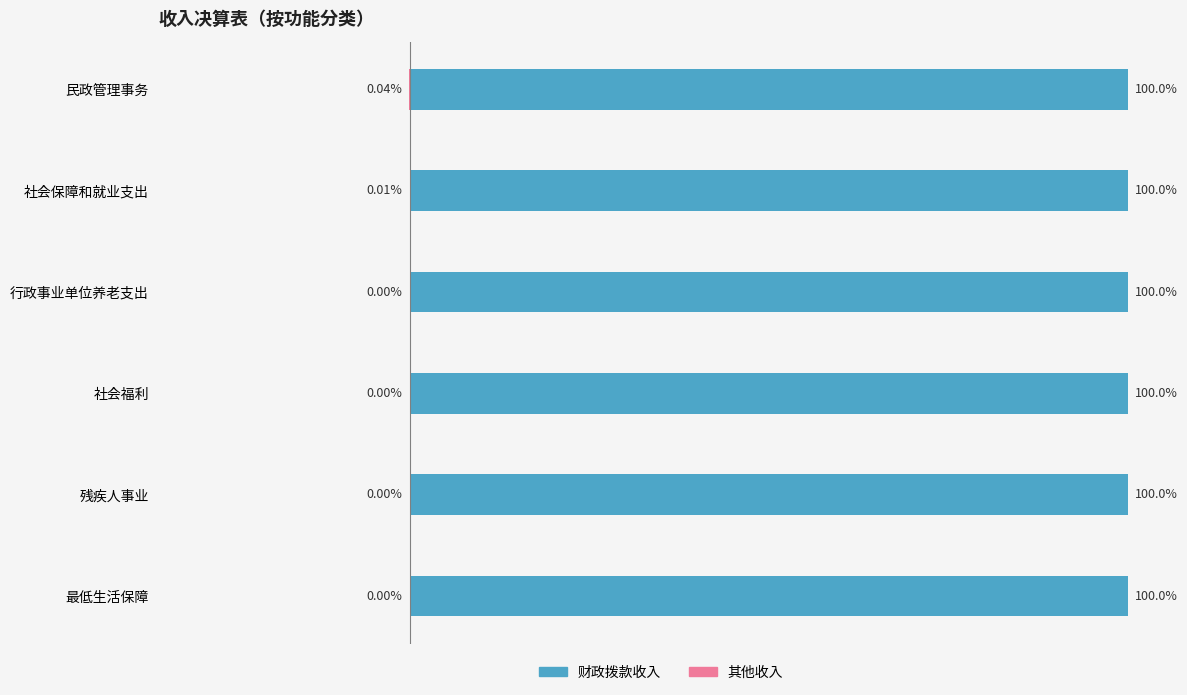

How many bars are there in each group?

2